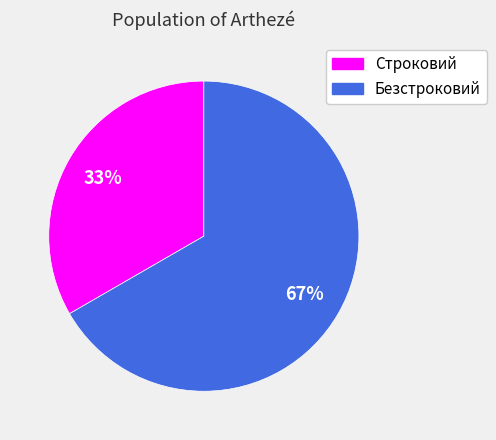

True or false: Безстроковий accounts for 67% of the total.

True